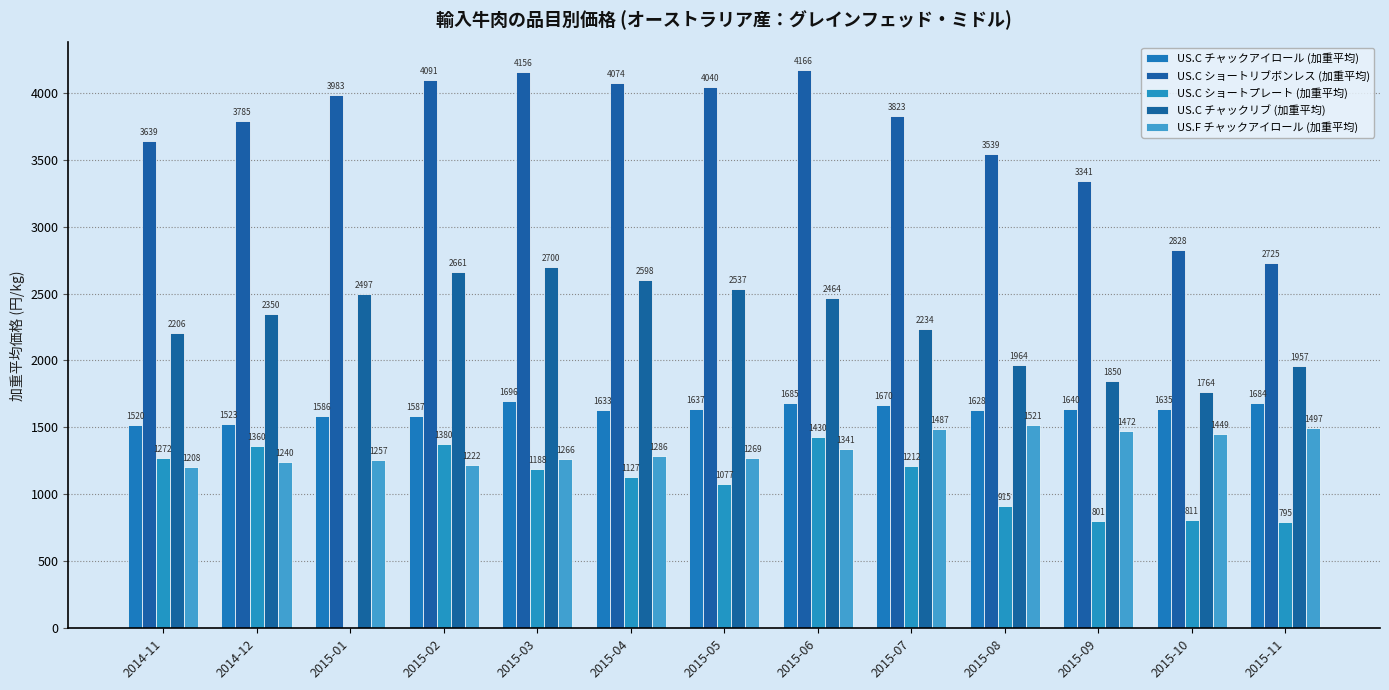

What is the average value of the US.C チャックアイロール (加重平均) series?

1624.8